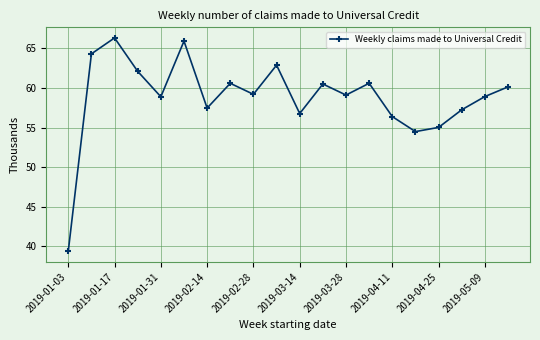

What is the smallest value displayed?

39.4